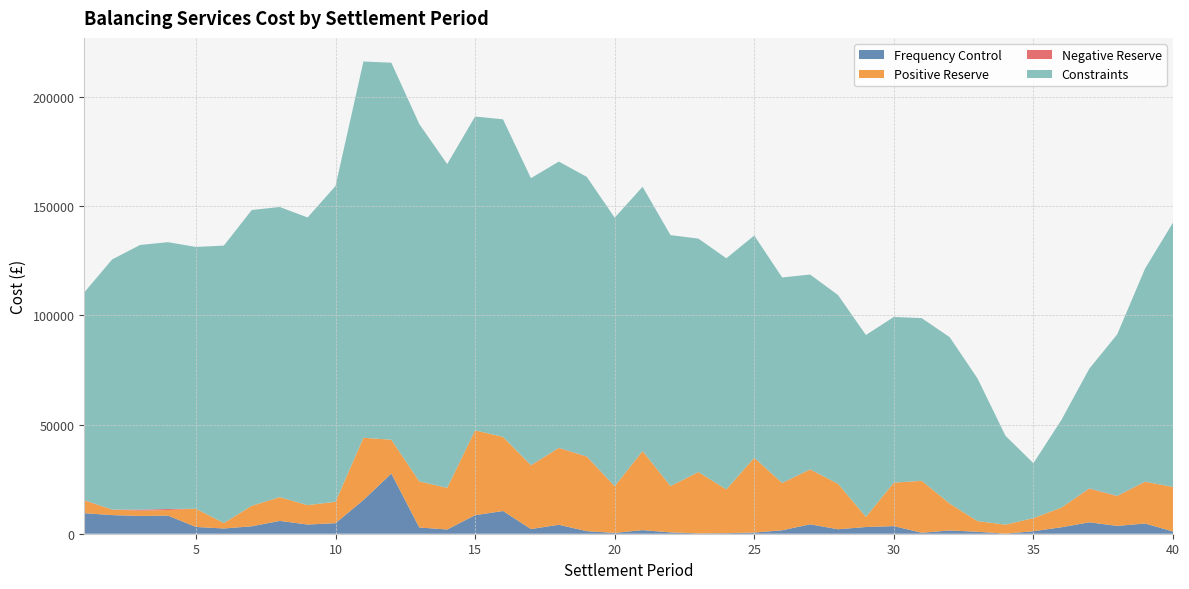

Reading left to right, list all the values displayed in this chart.

Frequency Control: 1=9412.5	2=8531.3	3=8138.3	4=8295.0	5=3094.5	6=2404.8	7=3405.3	8=5878.7	9=4205.0	10=4840.0	11=15444.2	12=27571.8	13=2855.8	14=1942.1	15=8497.9	16=10407.2	17=2142.4	18=4102.1	19=1177.6	20=376.0	21=1659.4	22=604.5	23=164.0	24=256.0	25=531.0	26=1574.1	27=4313.4	28=2050.5	29=3077.6	30=3488.7	31=438.0	32=1497.7	33=893.3	34=40.5	35=1147.6	36=2959.0	37=5238.9	38=3579.7	39=4676.5	40=1022.7
Positive Reserve: 1=5849.2	2=2518.0	3=2417.5	4=2567.5	5=8364.6	6=2492.4	7=9395.8	8=10872.3	9=8889.5	10=9790.6	11=28508.1	12=15496.1	13=21118.2	14=19067.0	15=38852.1	16=33943.0	17=29169.5	18=35173.2	19=34096.6	20=21387.1	21=36189.3	22=21208.7	23=28089.7	24=20034.0	25=34254.5	26=21618.6	27=25134.1	28=20842.6	29=4637.7	30=19904.5	31=23783.0	32=12304.8	33=4877.2	34=4111.5	35=6009.5	36=8990.3	37=15353.1	38=13651.2	39=19114.6	40=20393.9
Negative Reserve: 1=121.7	2=0.0	3=472.5	4=460.2	5=0.0	6=0.0	7=0.0	8=0.0	9=0.0	10=0.0	11=0.0	12=0.0	13=0.0	14=0.0	15=0.0	16=0.0	17=90.4	18=56.9	19=132.8	20=6.5	21=35.8	22=3.4	23=2.3	24=0.0	25=0.0	26=76.2	27=38.9	28=0.0	29=0.0	30=0.0	31=42.4	32=0.0	33=0.0	34=0.0	35=0.0	36=0.0	37=185.1	38=124.8	39=67.9	40=0.0
Constraints: 1=95169.1	2=114606.2	3=121235.9	4=122217.0	5=119894.3	6=127081.6	7=135472.4	8=132908.0	9=131761.6	10=144637.7	11=172340.4	12=172676.2	13=163708.6	14=148293.9	15=143750.8	16=145453.2	17=131449.0	18=131117.0	19=128048.4	20=122996.3	21=121023.7	22=114954.7	23=106910.5	24=105877.5	25=101789.8	26=94094.4	27=89236.6	28=86432.9	29=83306.7	30=75901.5	31=74474.4	32=76228.4	33=65304.3	34=40694.2	35=25155.5	36=40107.5	37=54798.0	38=73916.4	39=97604.7	40=121083.4